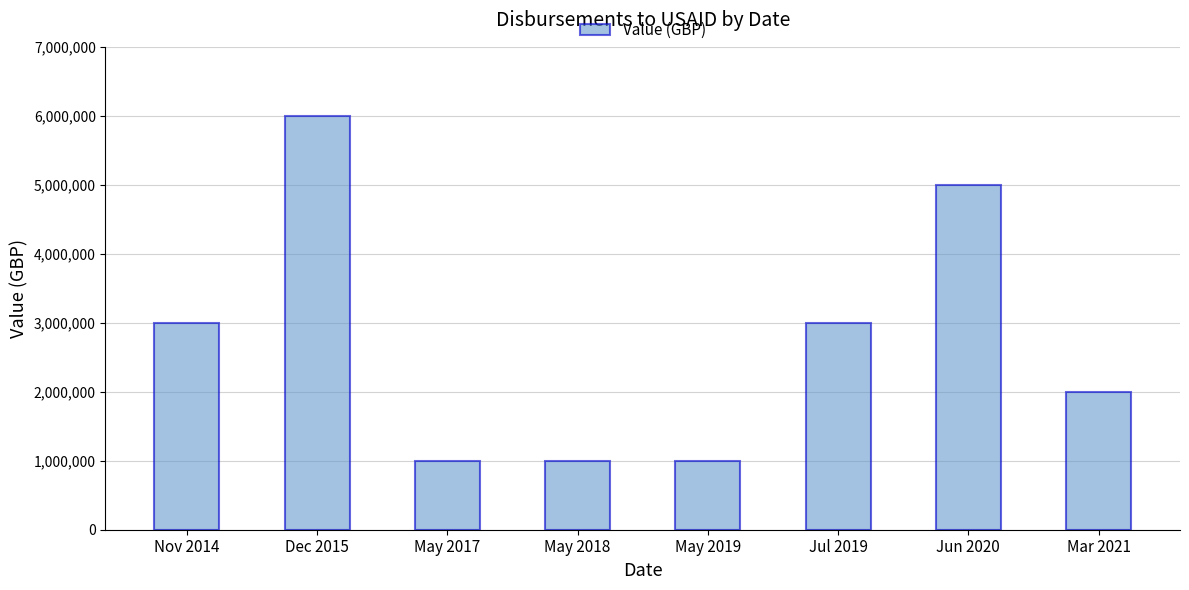

What is the maximum value shown in the chart?

6000000